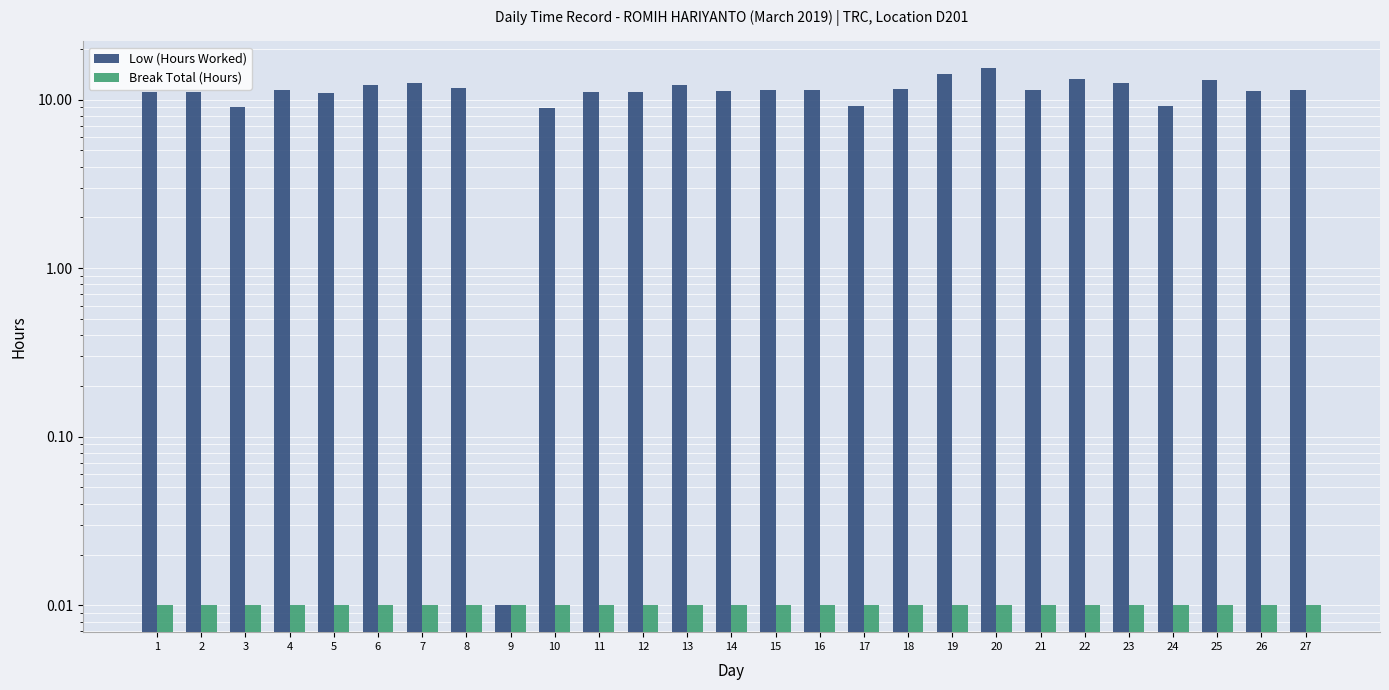

Where is Break Total (Hours) nearest to the value 0?

1